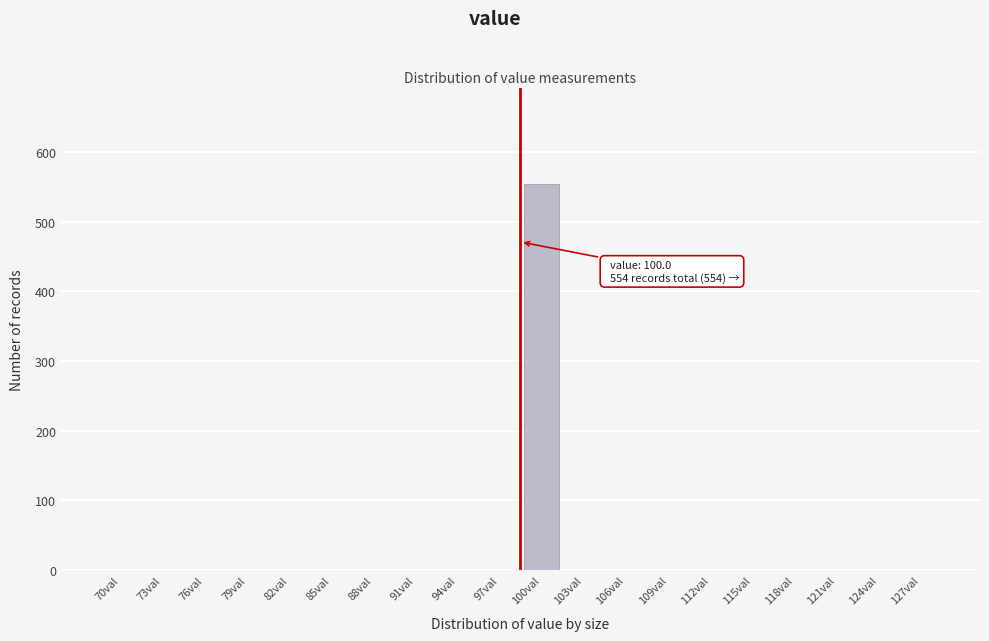

Reading left to right, transcribe all the data shown in this chart.

70val=0	73val=0	76val=0	79val=0	82val=0	85val=0	88val=0	91val=0	94val=0	97val=0	100val=554	103val=0	106val=0	109val=0	112val=0	115val=0	118val=0	121val=0	124val=0	127val=0